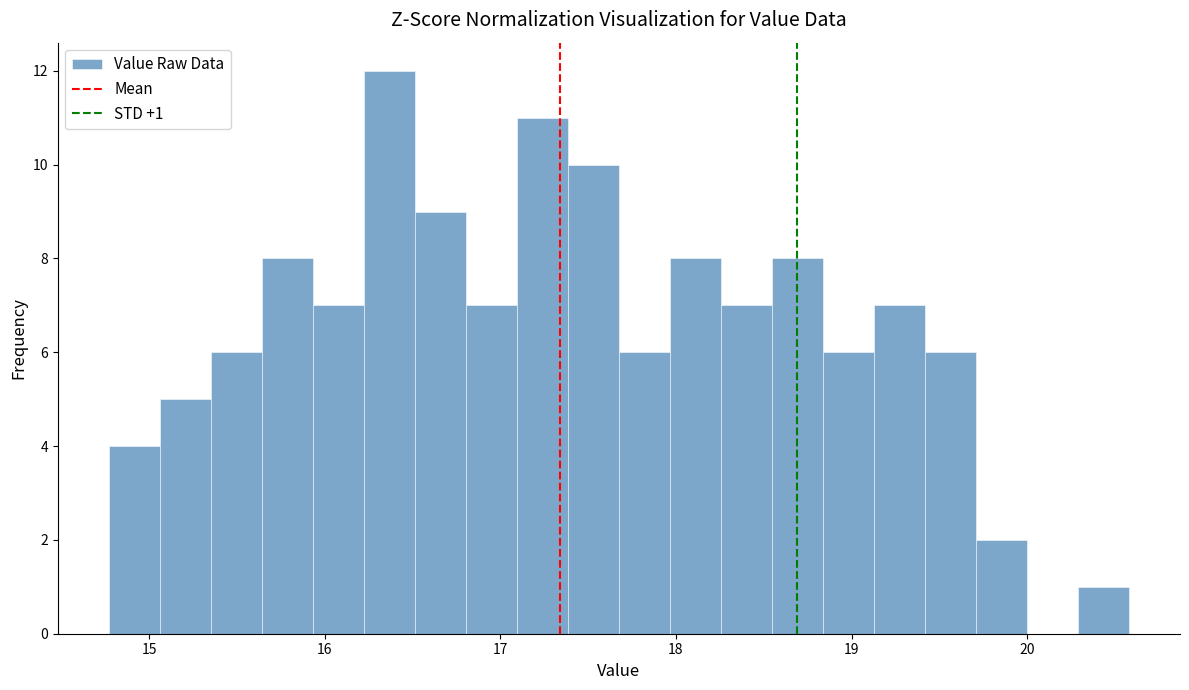

Read against the x-axis, roughly where is the centre of the tallest bar?

16.4